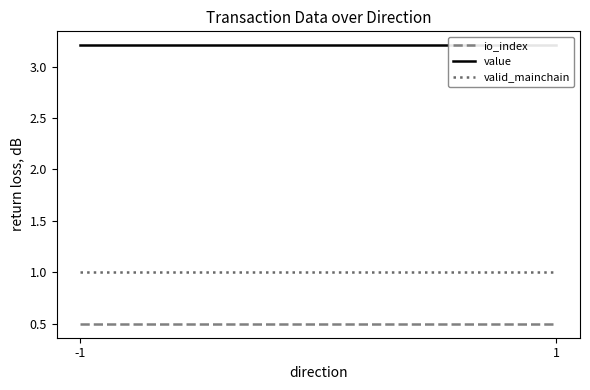

What is the highest value of the io_index series?

0.5